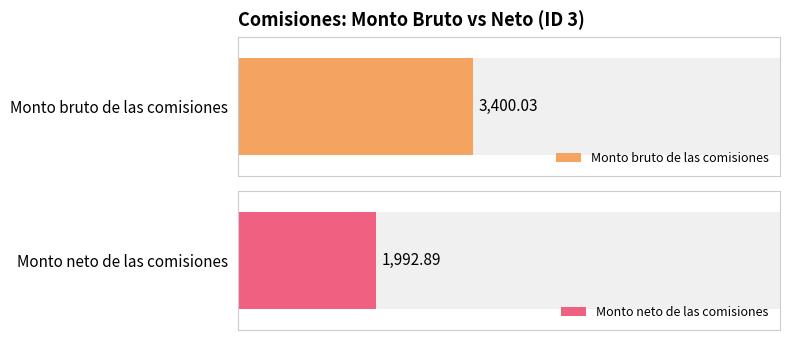

Is it true that Monto neto de las comisiones equals 2718.1 at 11?

False